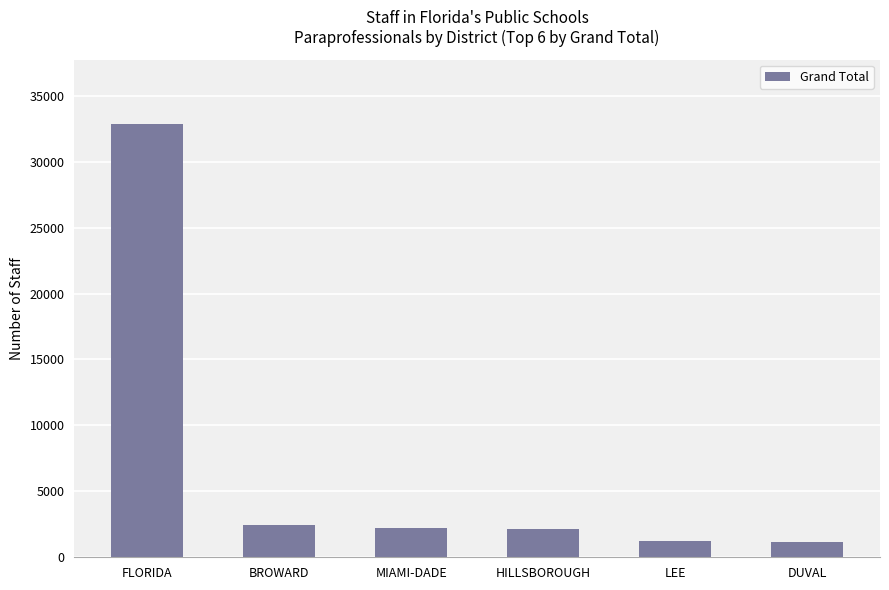

At which label does the data first exceed 2201?

FLORIDA